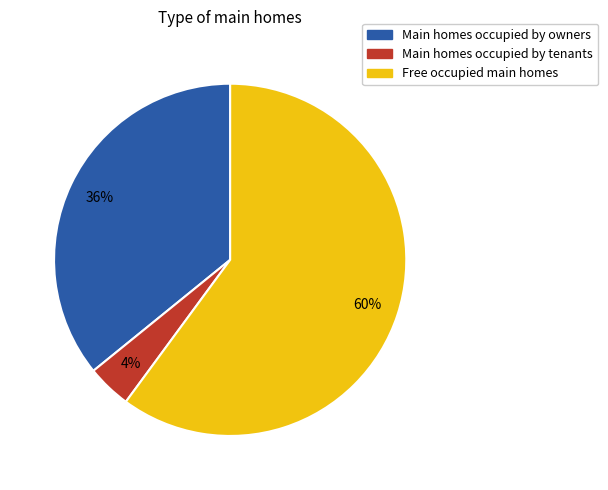

Does any single category account for the majority?

Yes